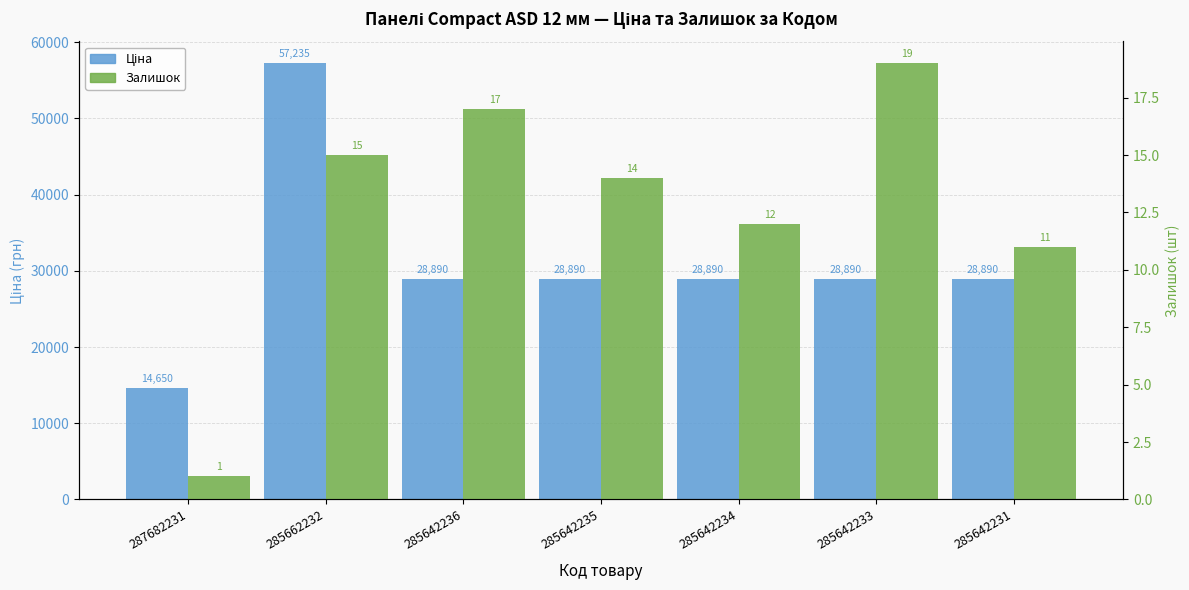

The value of Залишок at 287682231 is 1.6. True or false?

False